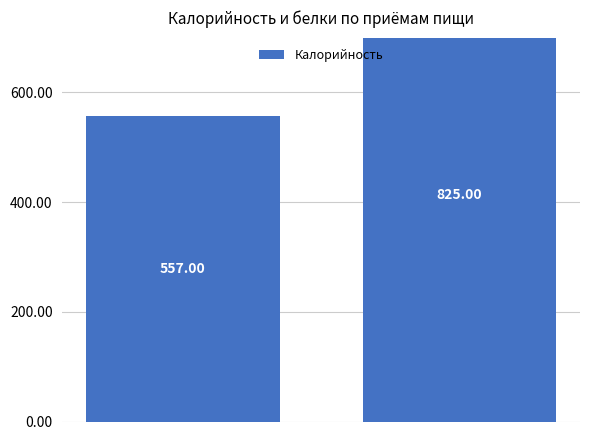

What is the maximum value shown in the chart?

825